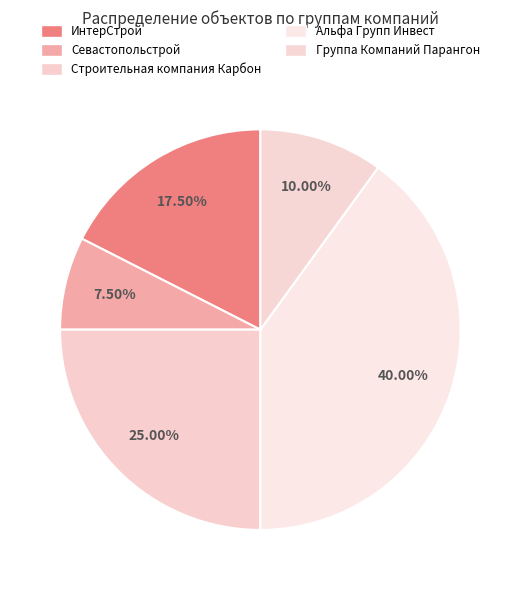

Between ИнтерСтрой and Севастопольстрой, which is larger?

ИнтерСтрой